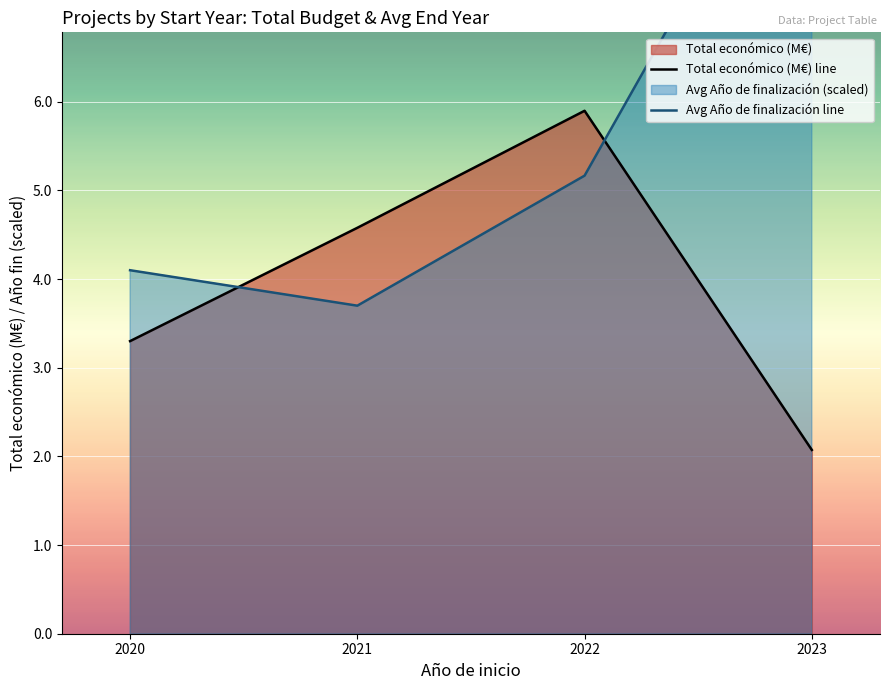

How many values in the Avg Año de finalización line series exceed 5?

2